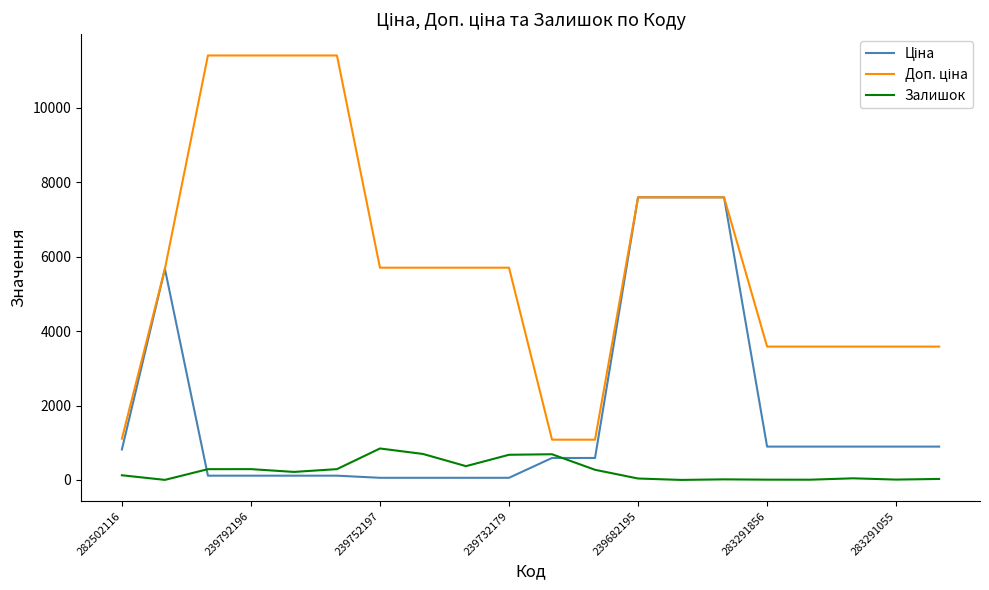

What is the greatest value displayed?

11410.0